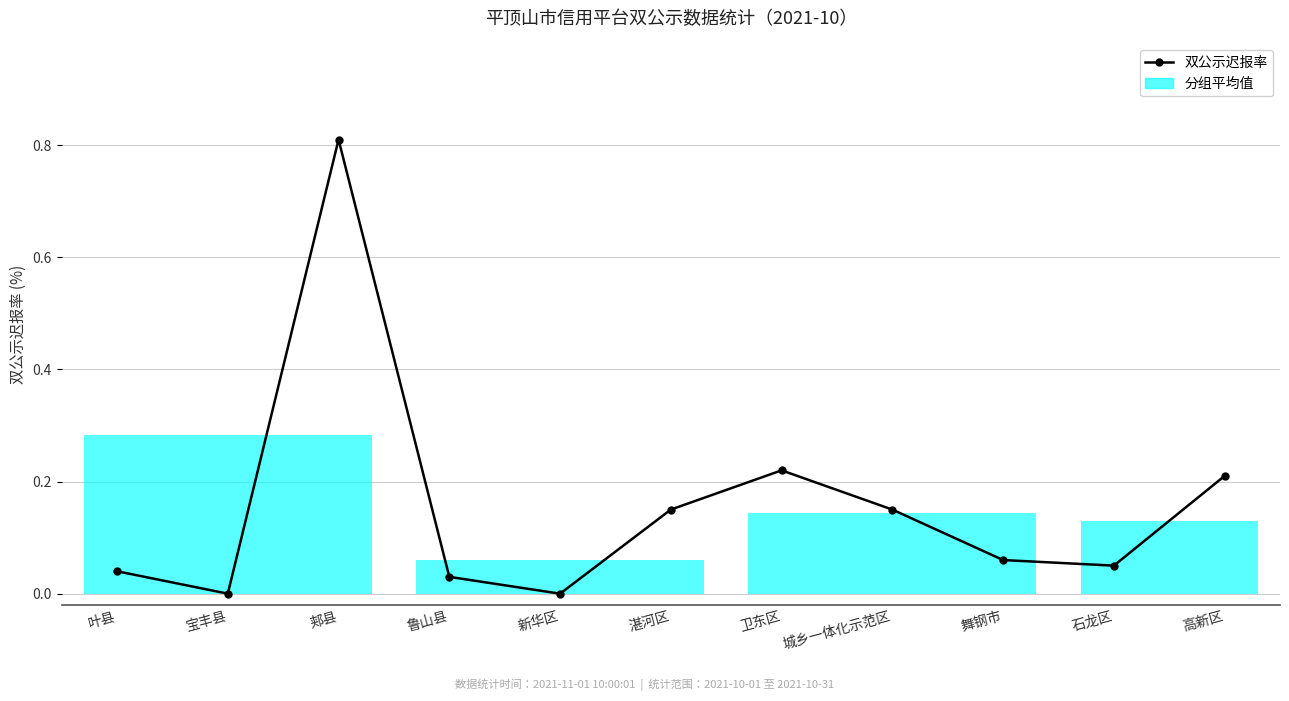

What is the label of the 5th point from the left?

新华区